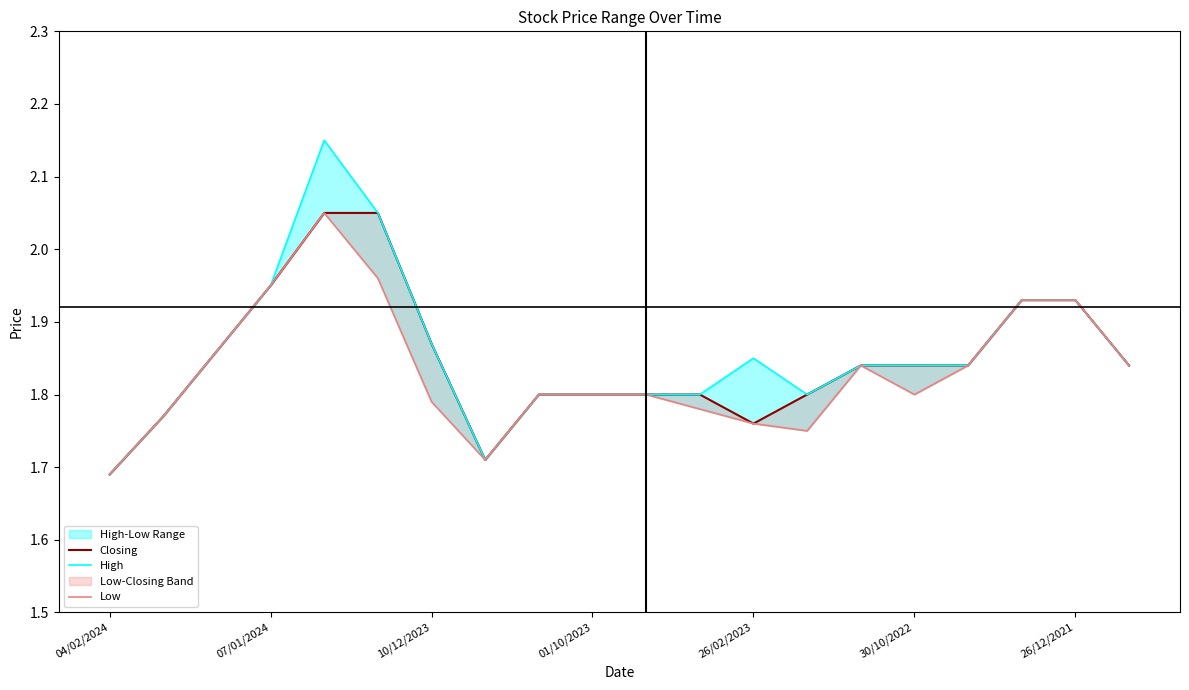

What is the highest value of the High series?

2.1